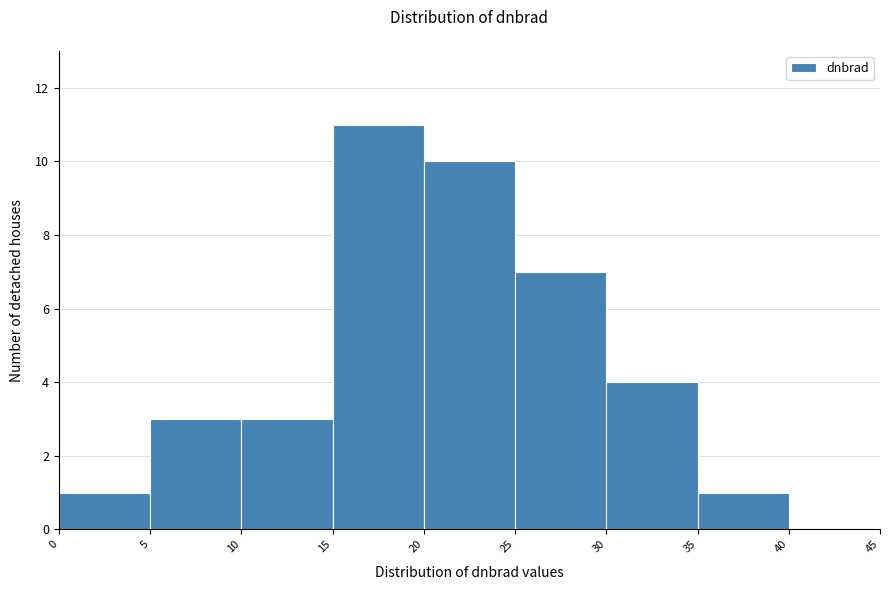

Which range on the x-axis has the tallest bar?

15 to 20